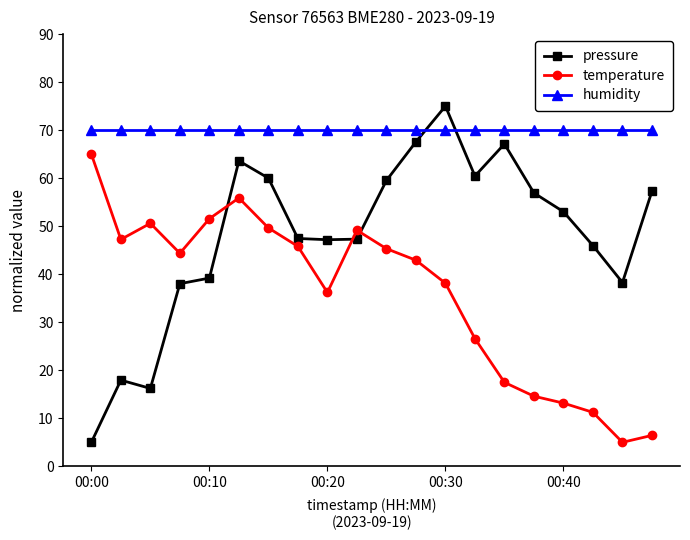

What is the average value of the temperature series?

35.8